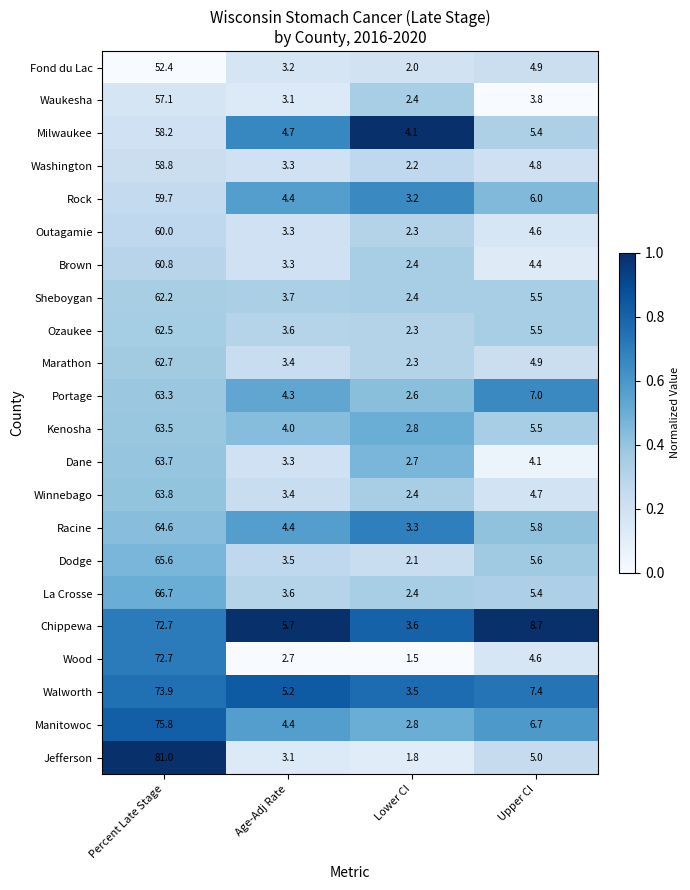

Is it true that Winnebago equals 1.4 at Age-Adj Rate?

False